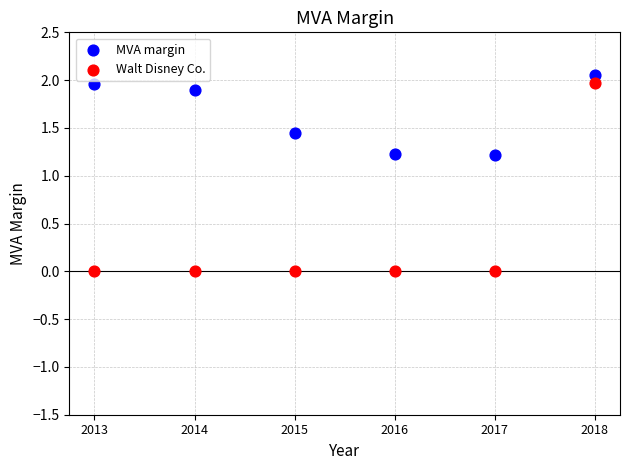

What are all the series names shown in the legend?

MVA margin, Walt Disney Co.